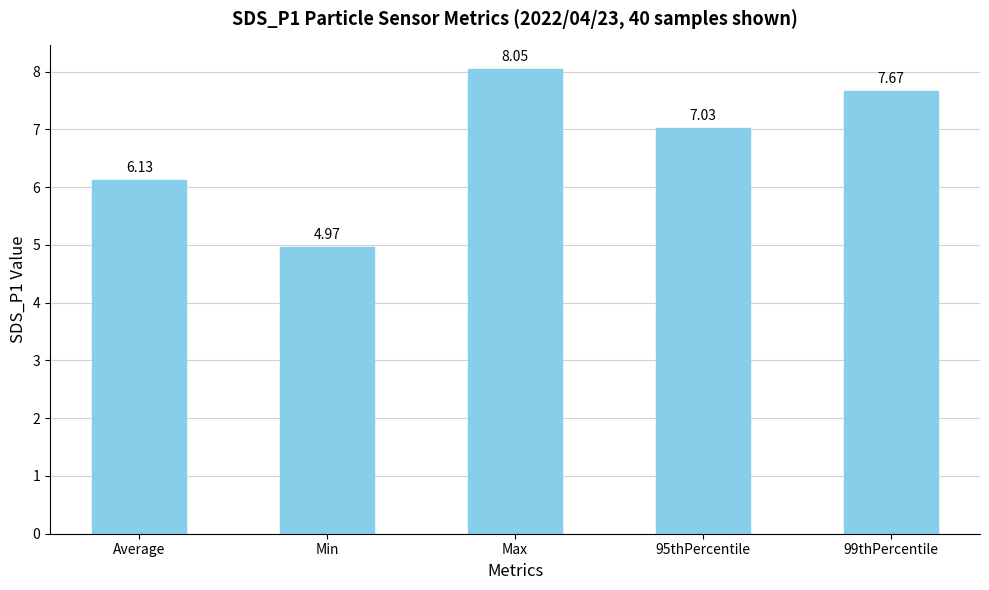

What is the change in value from Average to 99thPercentile?

+1.5